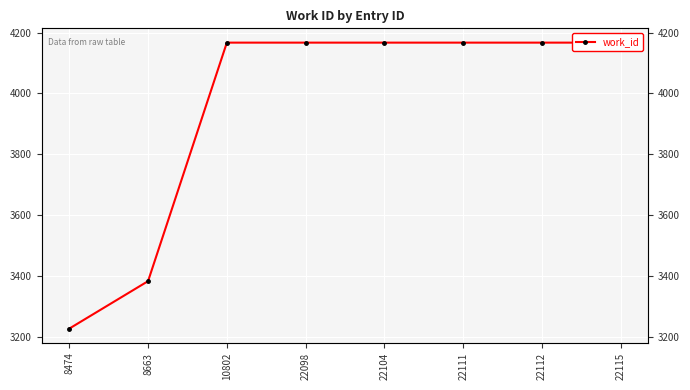

What is the sum of all values?

31612